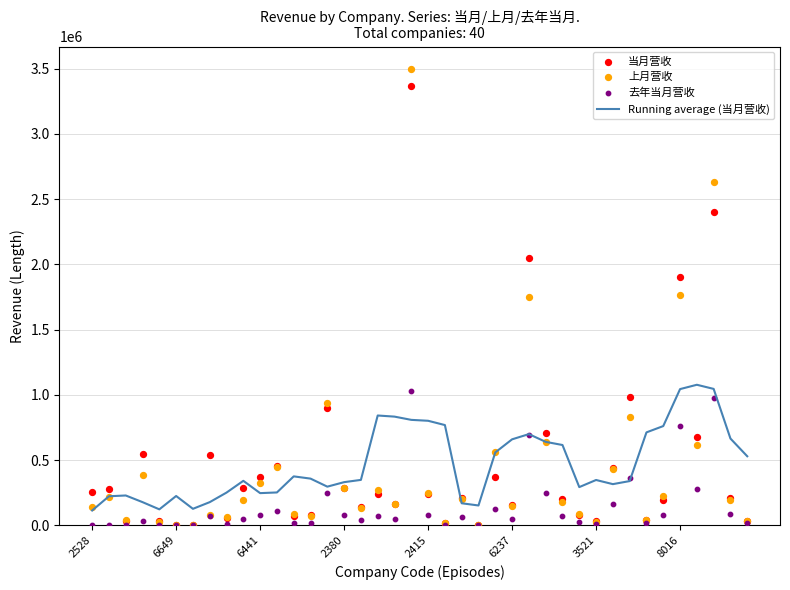

What are all the series names shown in the legend?

Running average (当月营收), 当月营收, 上月营收, 去年当月营收